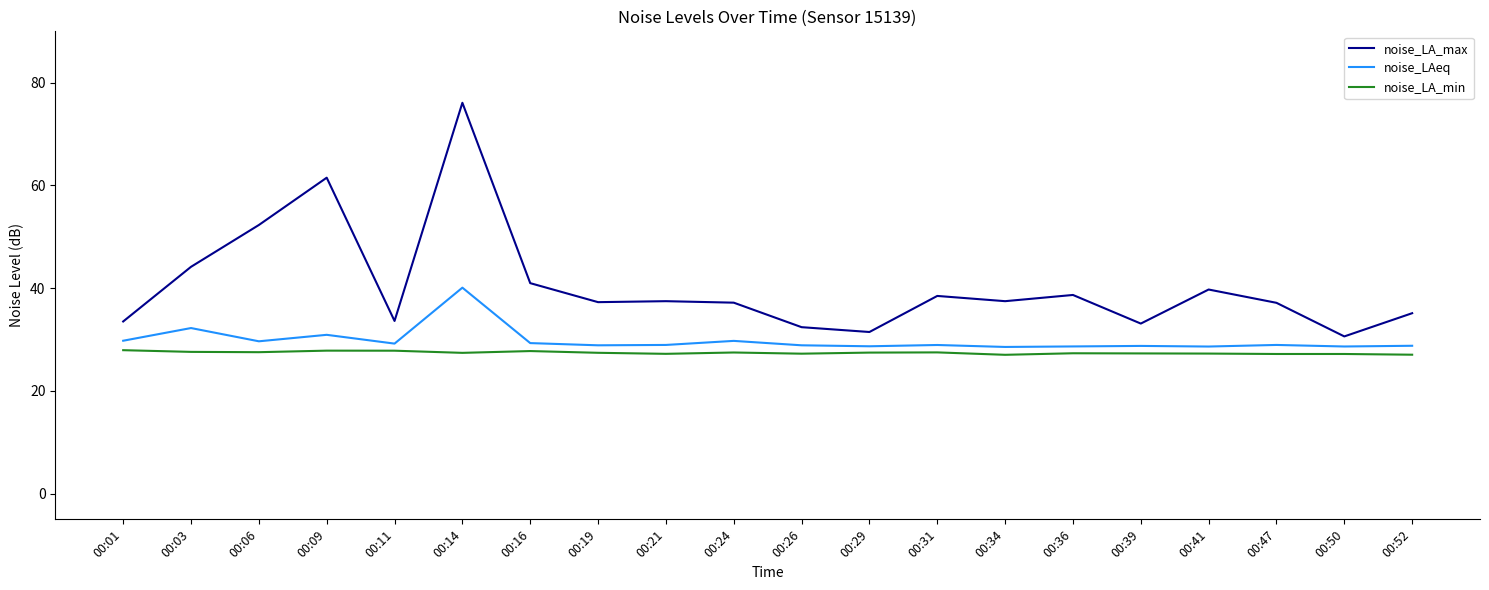

Where is the first local minimum for noise_LA_max?

00:11